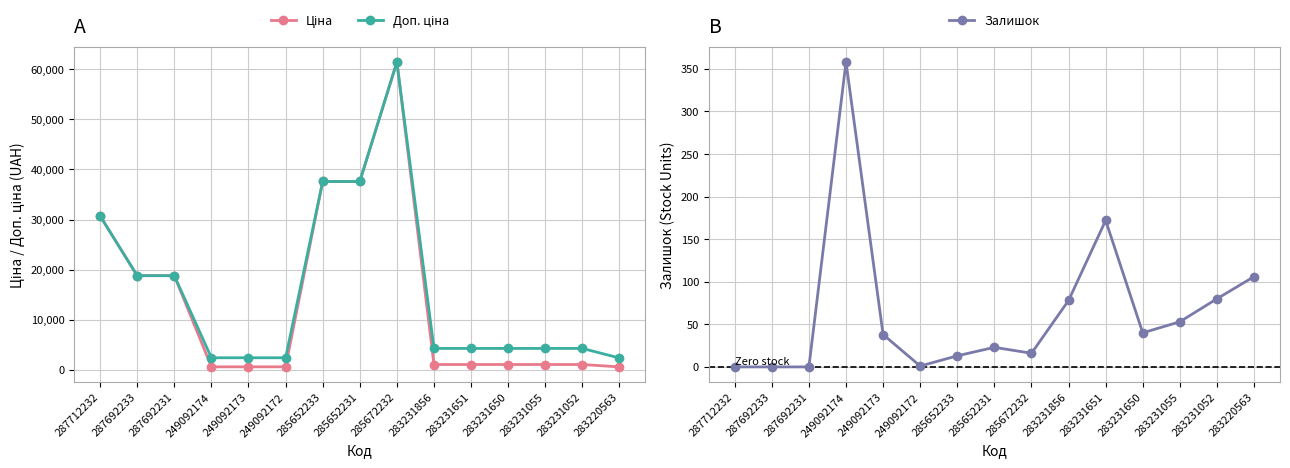

The Доп. ціна series shows 4279.1 at 283231650. True or false?

True